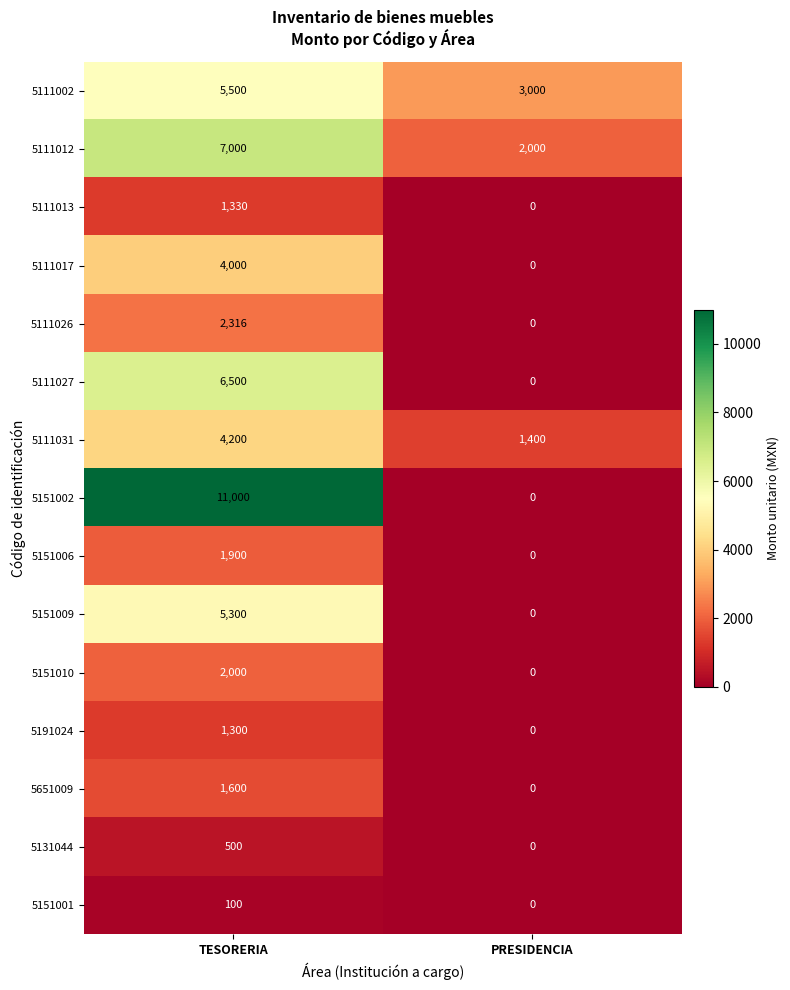

Which category has the lowest value across all series?

PRESIDENCIA